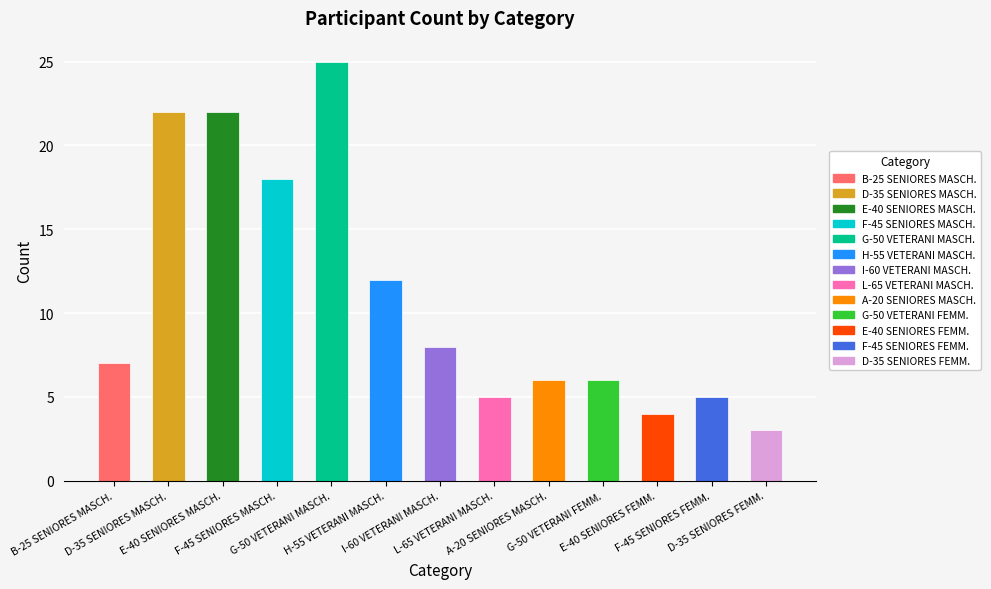

What is the label of the 10th bar from the left?

G-50 VETERANI FEMM.